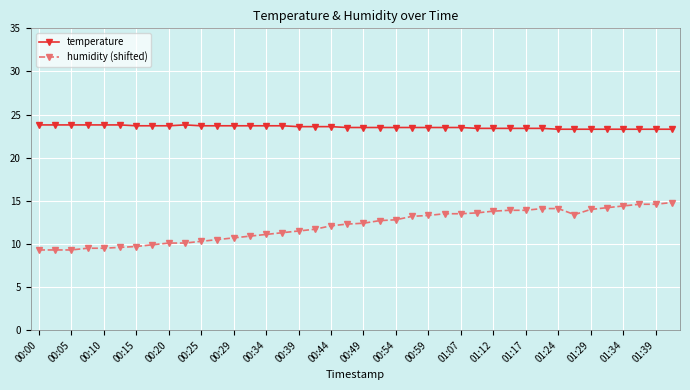

True or false: humidity (shifted) and temperature cross at least once.

False